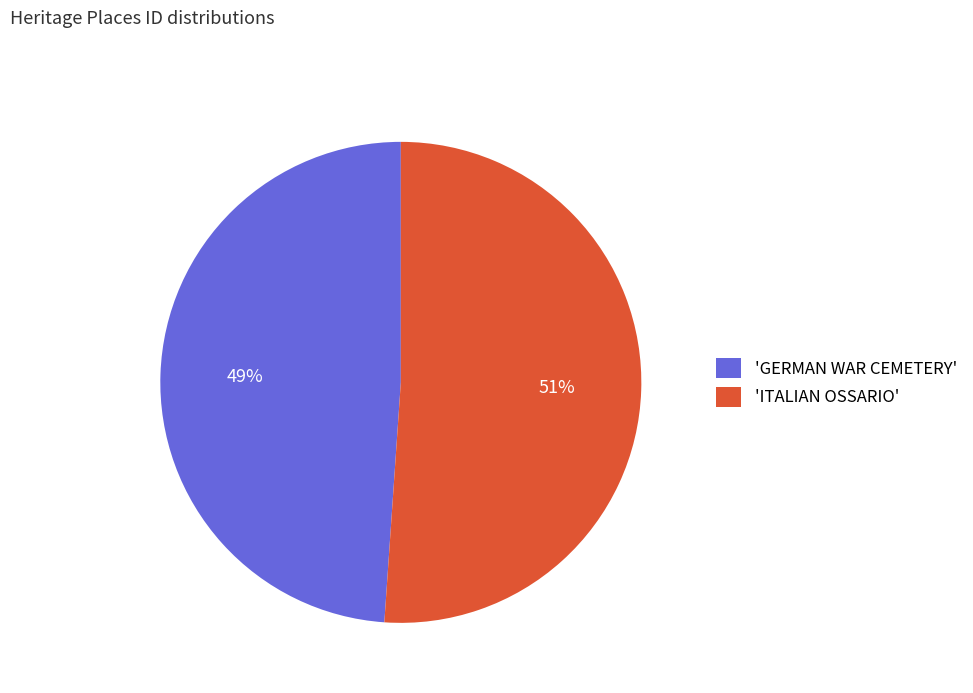

Which slice is the largest?

'ITALIAN OSSARIO'